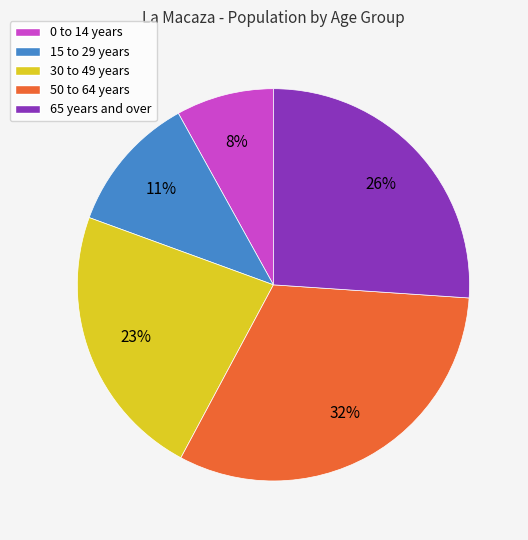

Which category has the smallest portion of the pie?

0 to 14 years